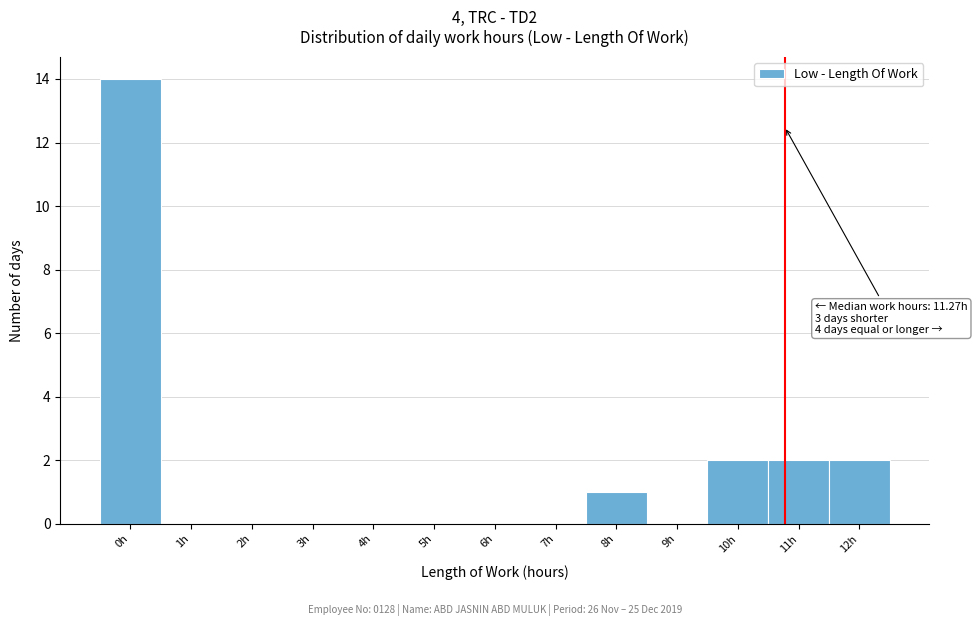

Reading right to left, list all the values displayed in this chart.

12h=2	11h=2	10h=2	9h=0	8h=1	7h=0	6h=0	5h=0	4h=0	3h=0	2h=0	1h=0	0h=14